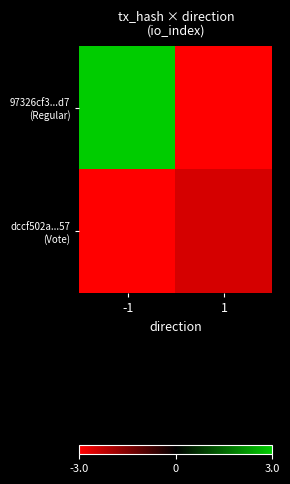

Which series has the largest total across all categories?

97326cf3...d7 (Regular)